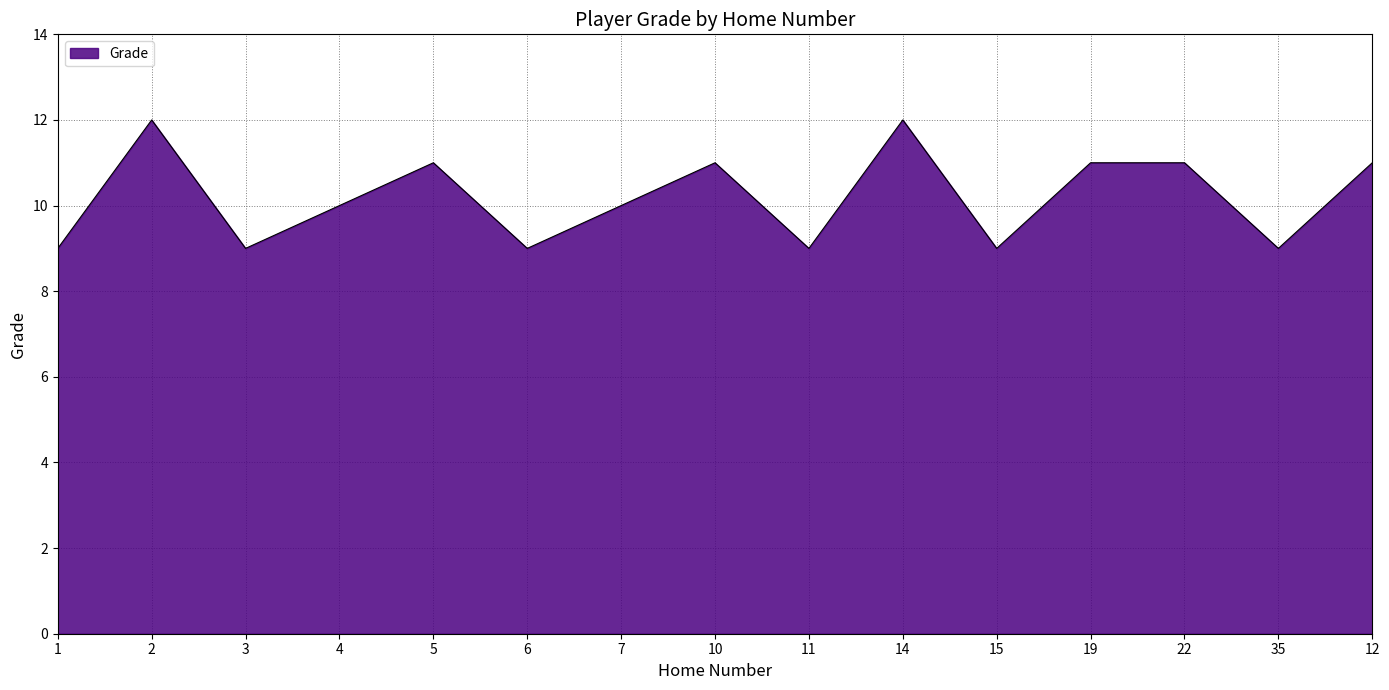

What is the average value?

10